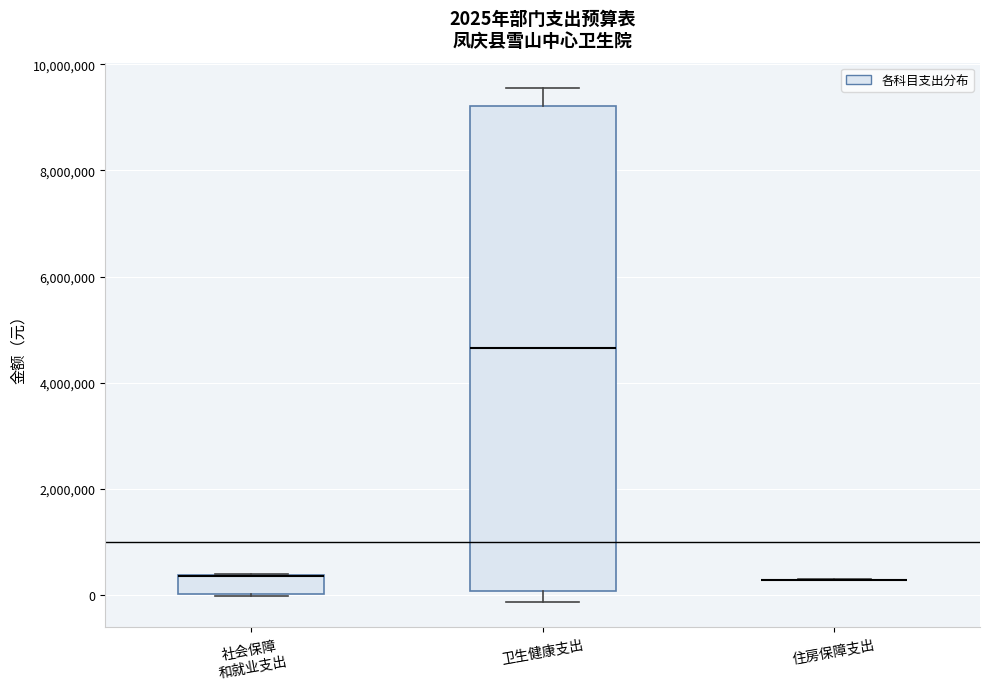

Comparing the boxes themselves (not the whiskers), which one is the tallest?

卫生健康支出